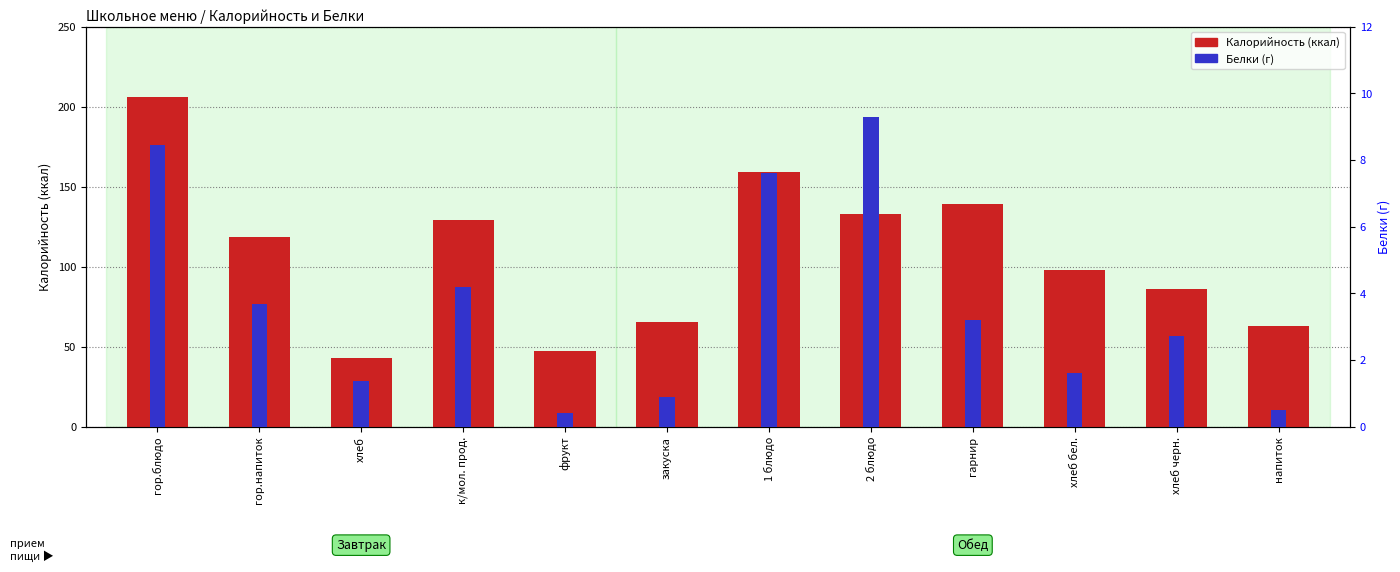

At which label is Калорийность closest to 124?

к/мол. прод.